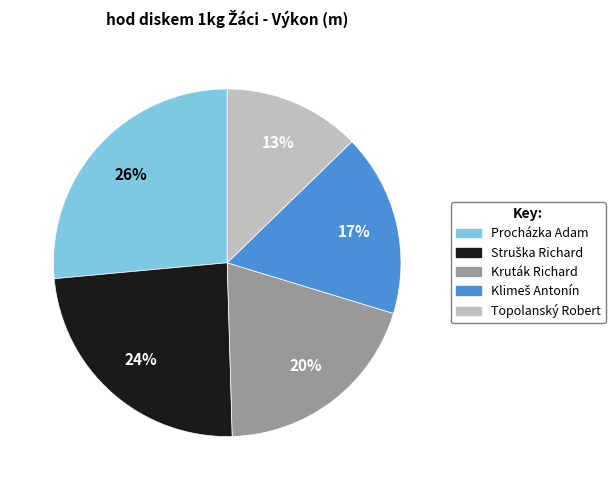

To the nearest percent, what portion does Kruták Richard represent?

20%